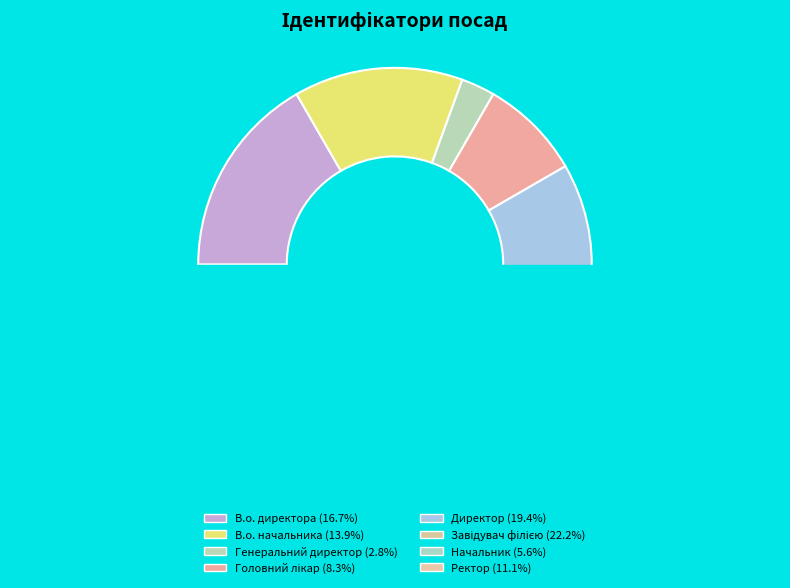

To the nearest percent, what portion does Ректор represent?

11%